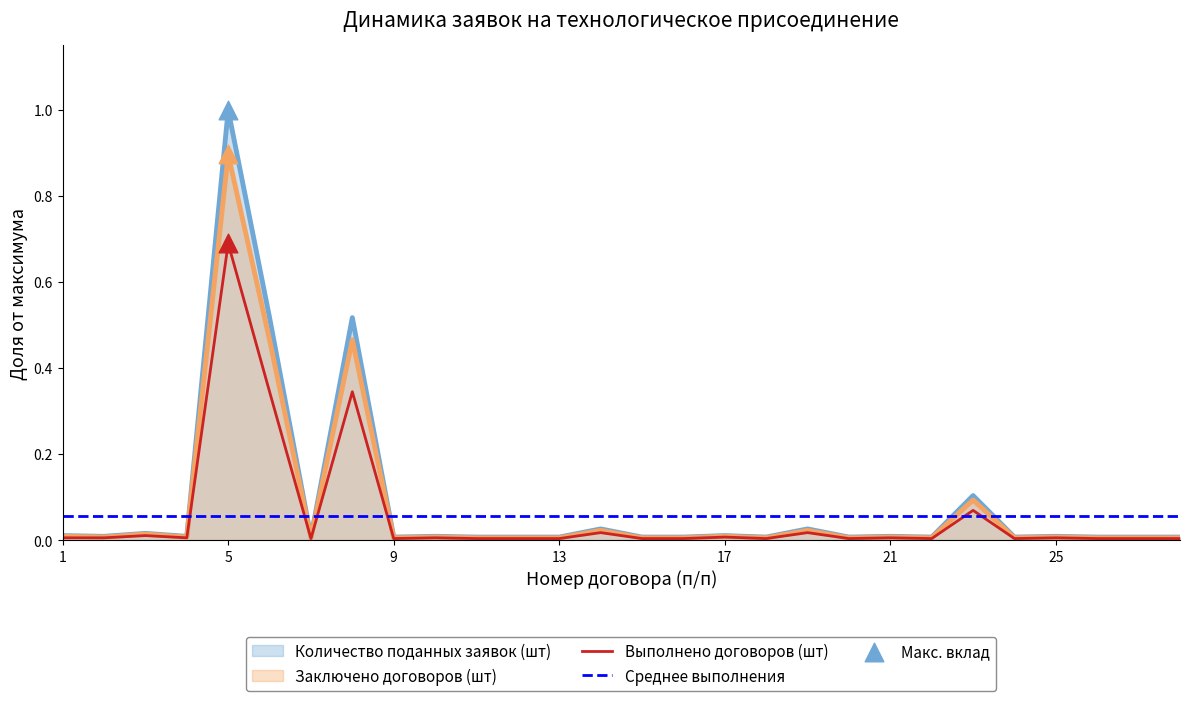

Is the value of Количество поданных заявок (шт) at 28 greater than the value of Заключено договоров (шт) at 25?

No